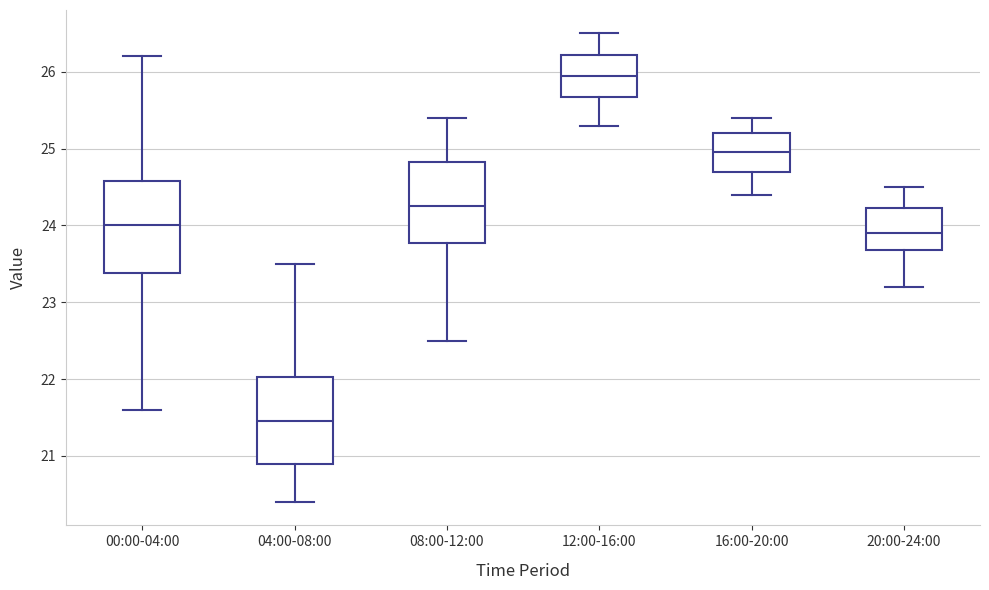

Reading left to right, read every box against the y-axis: the position of its median line, the range the box covers, and the ends of its whiskers. The values are not printed on the chart, so give them approximately, as read against the axis.

00:00-04:00: median 24.0, box 23.4 to 24.6, whiskers 21.6 to 26.2
04:00-08:00: median 21.5, box 20.9 to 22.0, whiskers 20.4 to 23.5
08:00-12:00: median 24.3, box 23.8 to 24.8, whiskers 22.5 to 25.4
12:00-16:00: median 26.0, box 25.7 to 26.2, whiskers 25.3 to 26.5
16:00-20:00: median 25.0, box 24.7 to 25.2, whiskers 24.4 to 25.4
20:00-24:00: median 23.9, box 23.7 to 24.2, whiskers 23.2 to 24.5